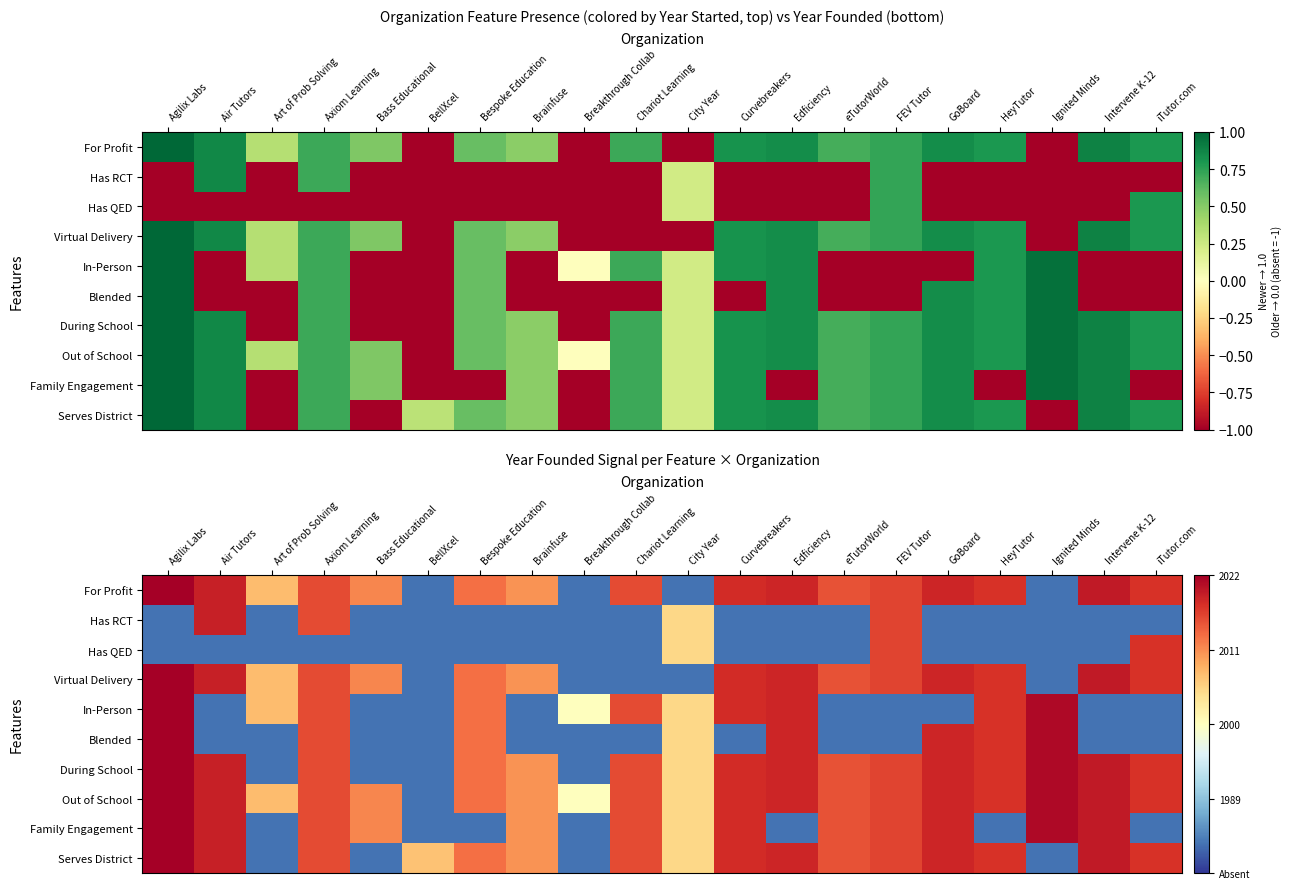

How many values in In-Person are below zero?

9